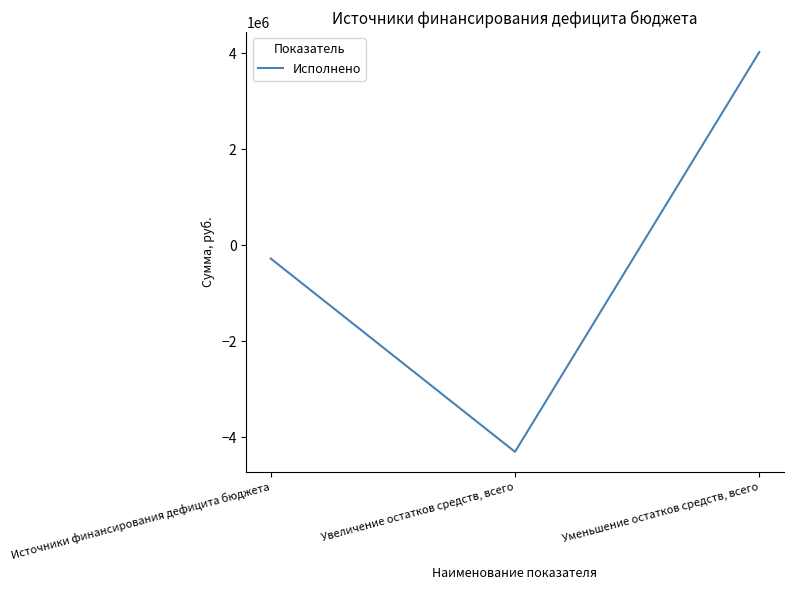

Which has a higher value, Источники финансирования дефицита бюджета or Уменьшение остатков средств, всего?

Уменьшение остатков средств, всего